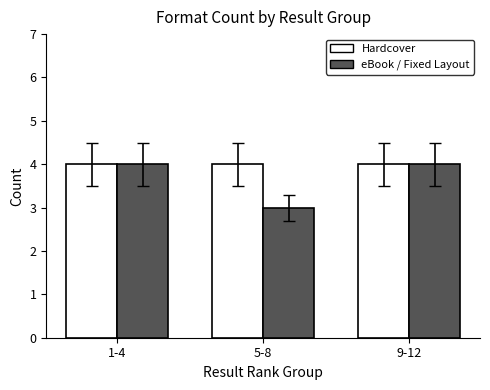

What is the label of the 2nd bar from the right?

5-8